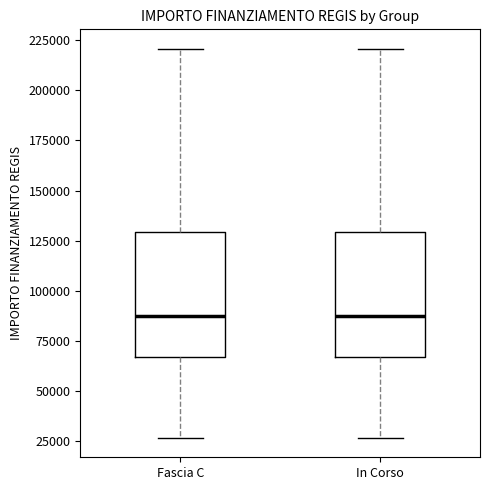

Reading left to right, read every box against the y-axis: the position of its median line, the range the box covers, and the ends of its whiskers. The values are not printed on the chart, so give them approximately, as read against the axis.

Fascia C: median 85000, box 65000 to 130000, whiskers 25000 to 220000
In Corso: median 85000, box 65000 to 130000, whiskers 25000 to 220000